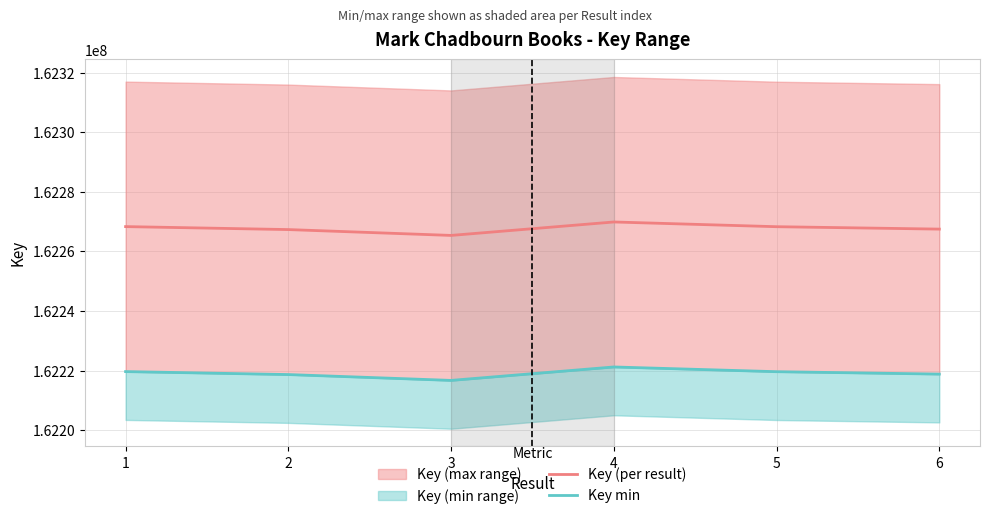

At which category is the sum across all series the highest?

4